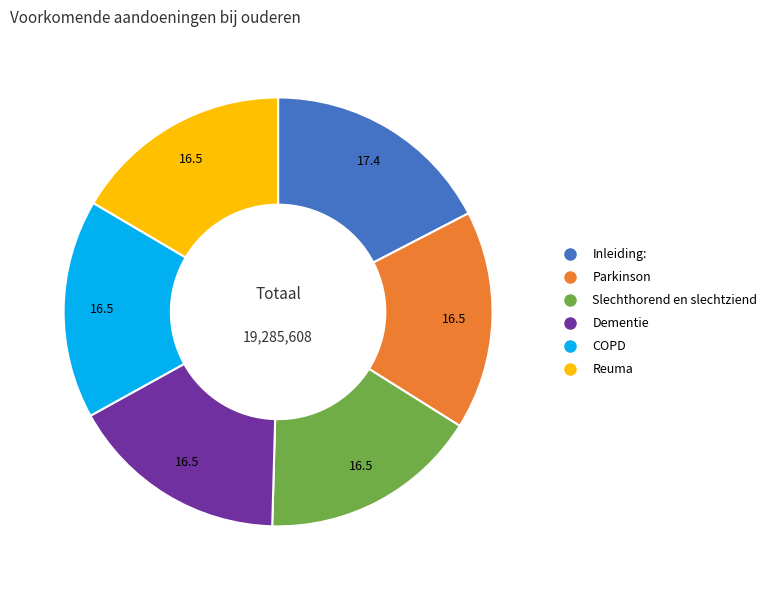

Is the sum of Inleiding: and Reuma greater than half?

No